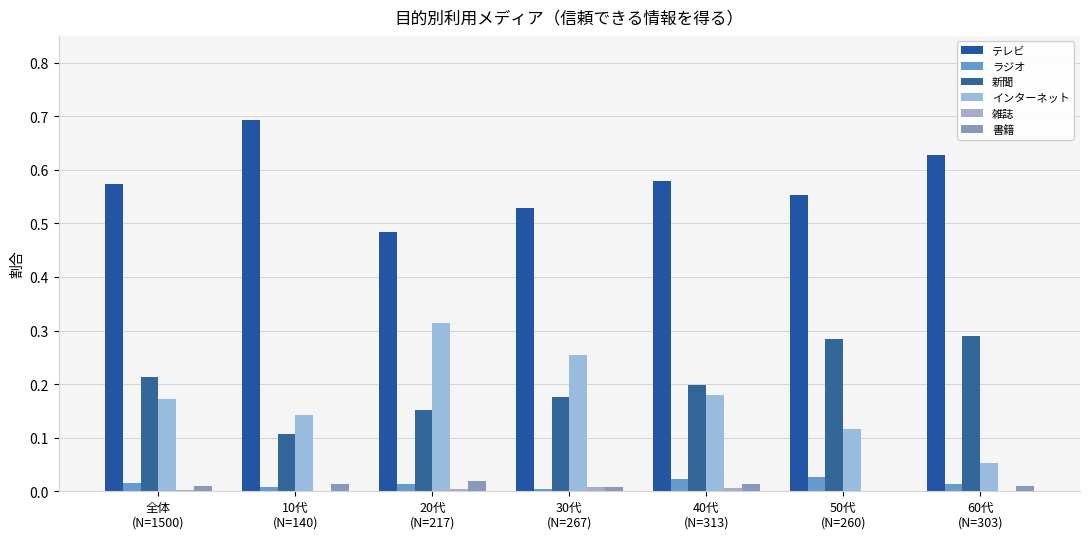

Which category has the highest value in the 書籍 series?

20代
(N=217)